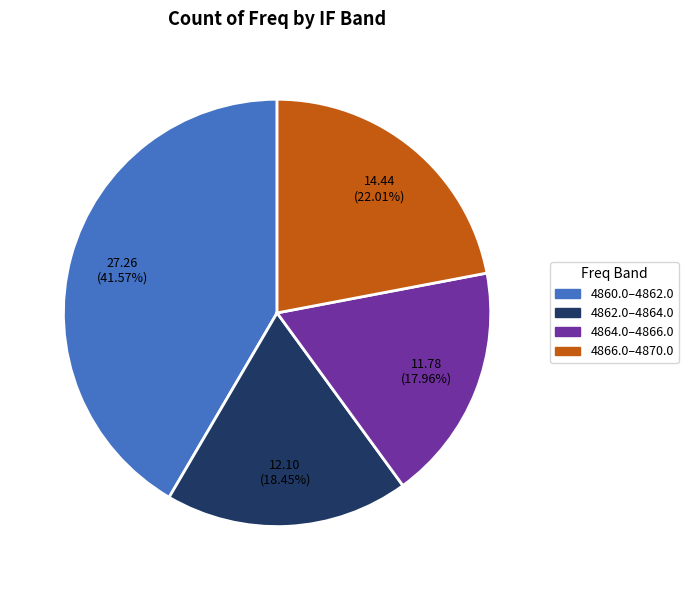

How many slices are in this pie chart?

4